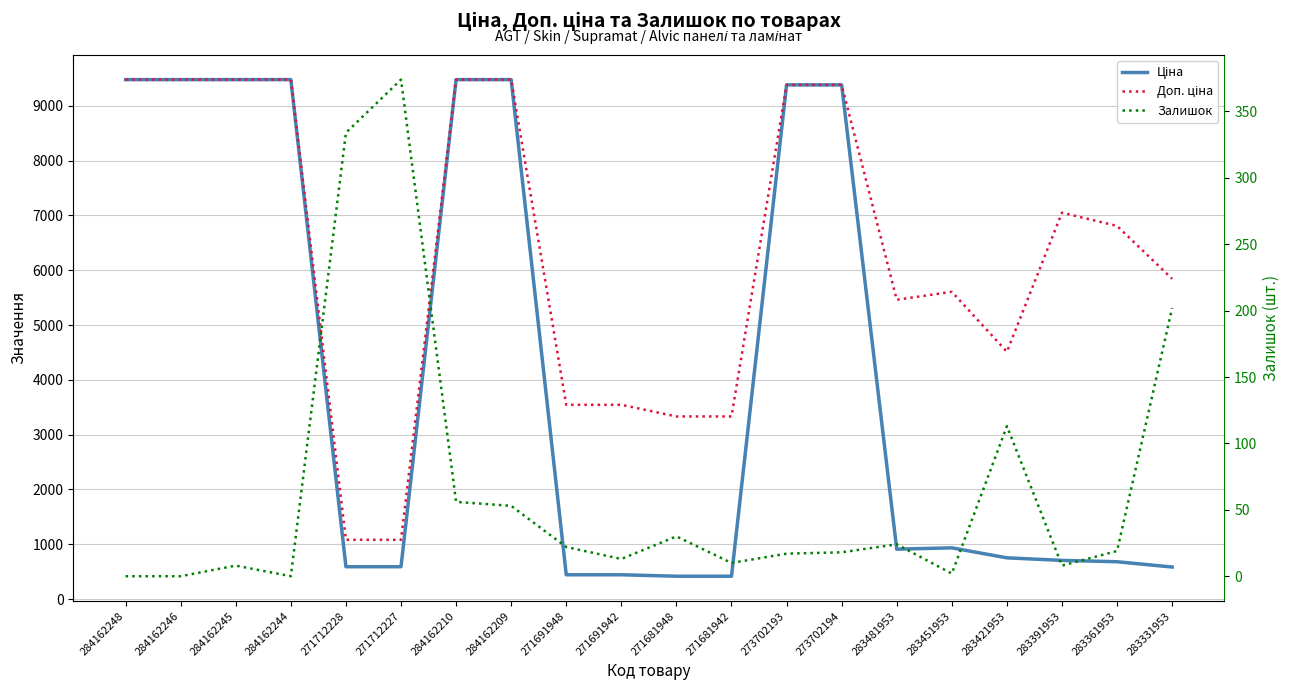

True or false: Ціна has a value of 934.5 at 283451953.

True